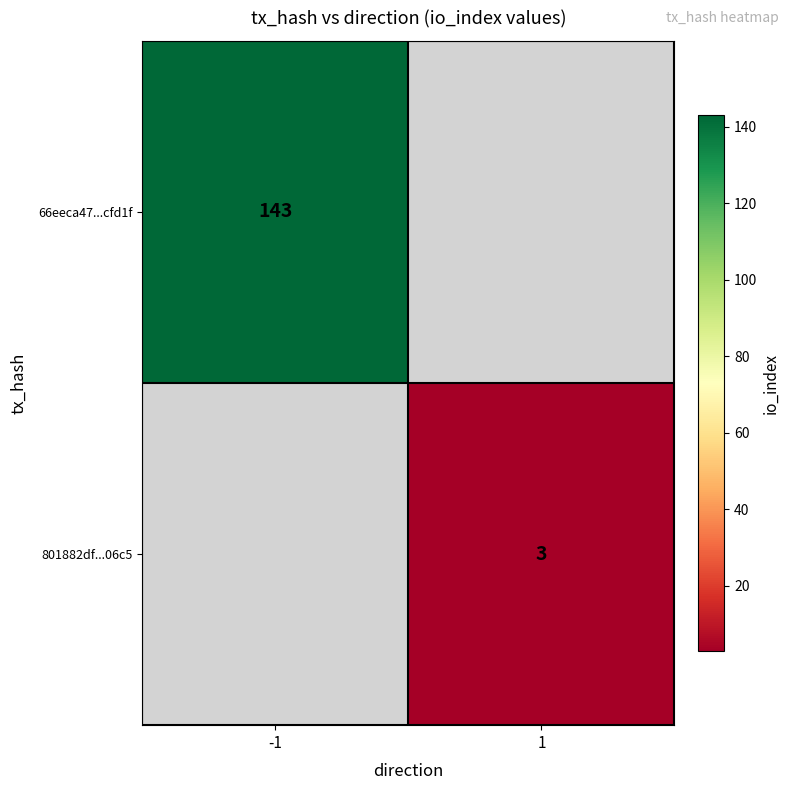

Which category has the lowest value across all series?

1